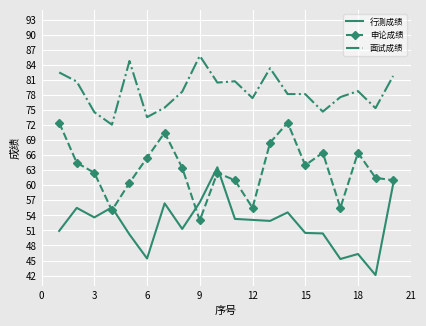

Which series has the largest total across all categories?

面试成绩